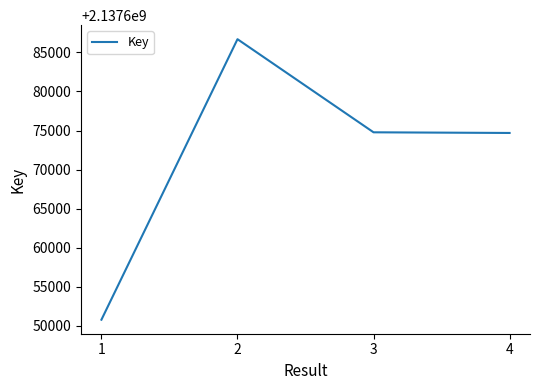

Is this an area chart (filled region under the line)?

No